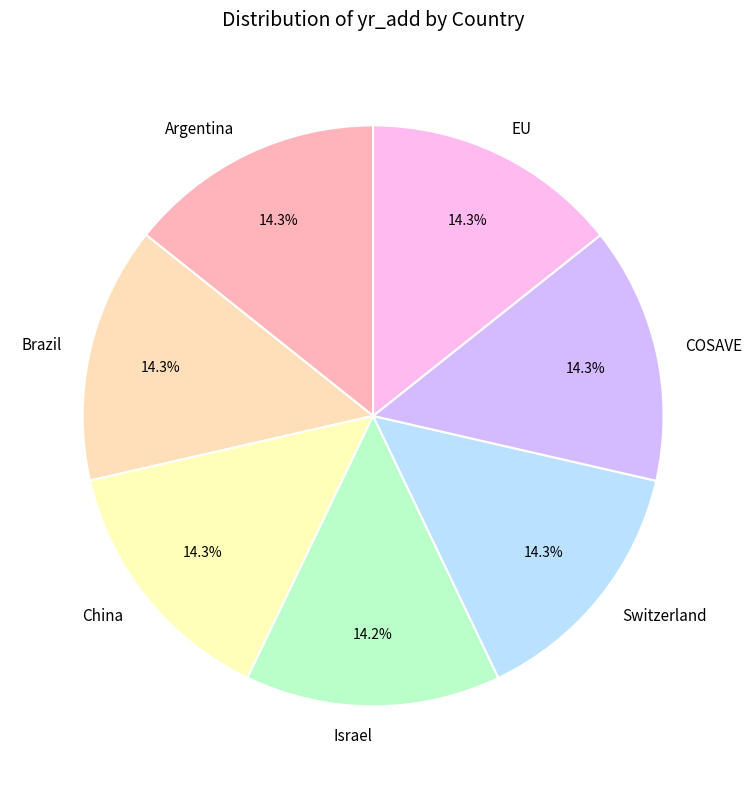

Is there a majority slice in this chart?

No